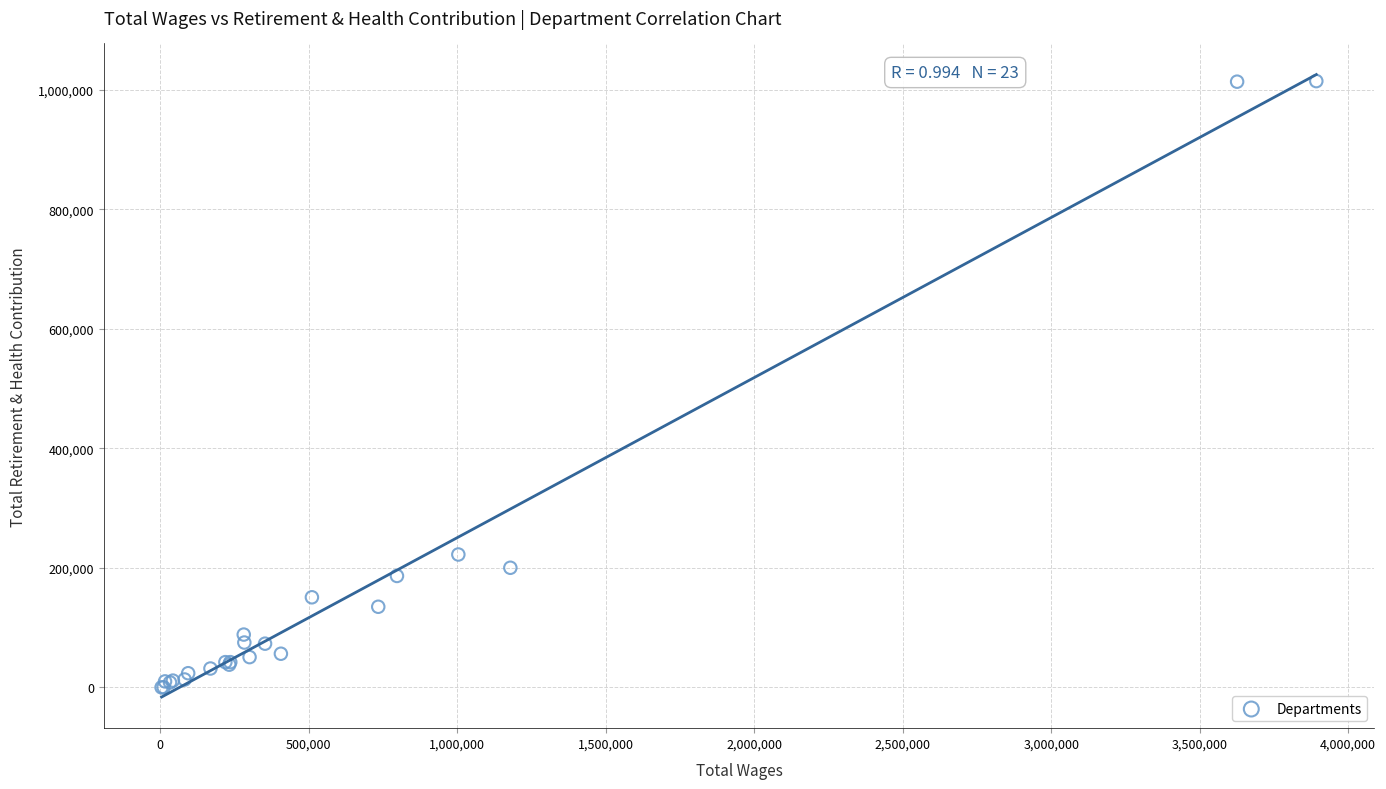

What Y value in the scatter plot is closest to 507415?

222535